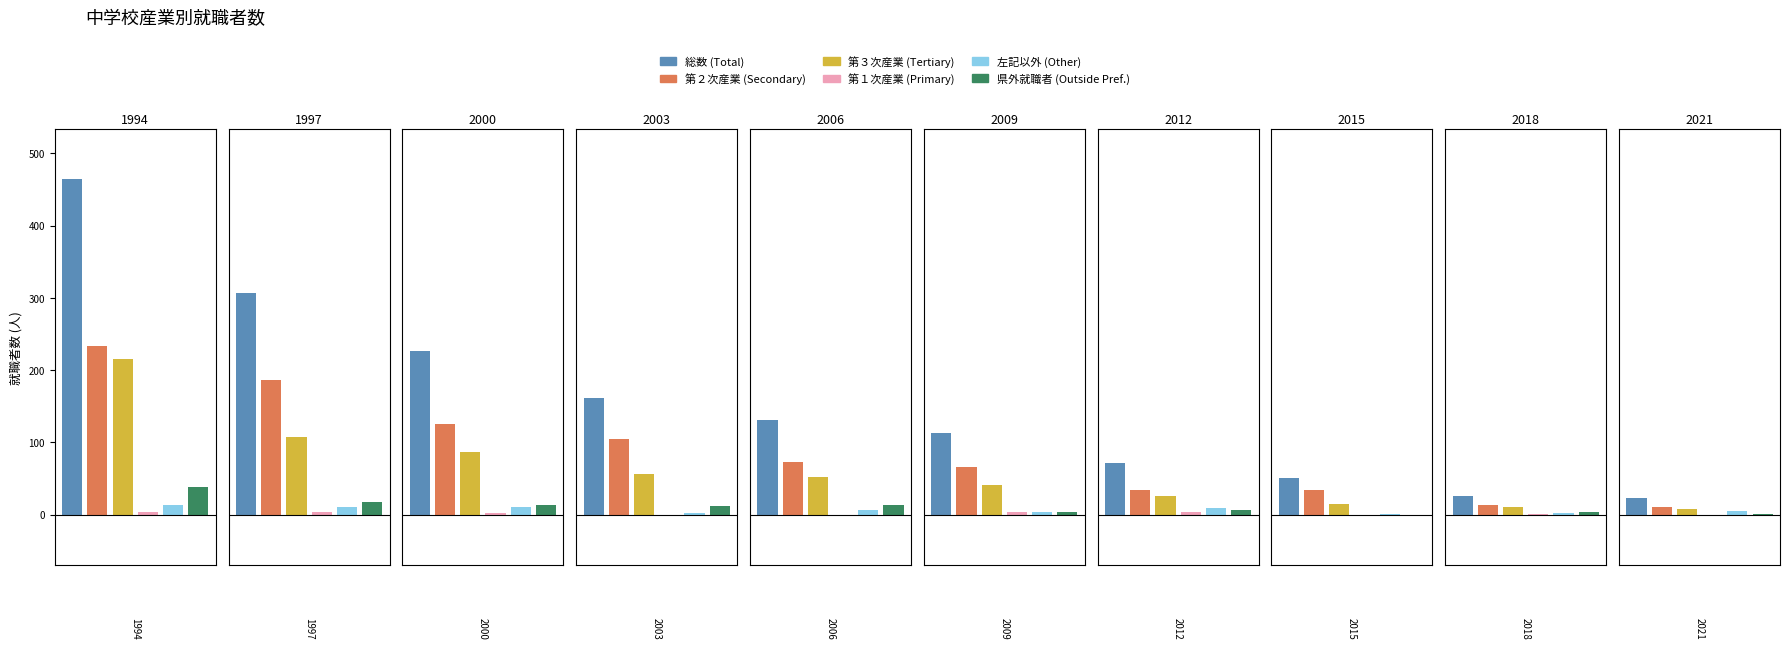

What are all the series names shown in the legend?

総数 (Total), 第２次産業 (Secondary), 第３次産業 (Tertiary), 第１次産業 (Primary), 左記以外 (Other), 県外就職者 (Outside Pref.)